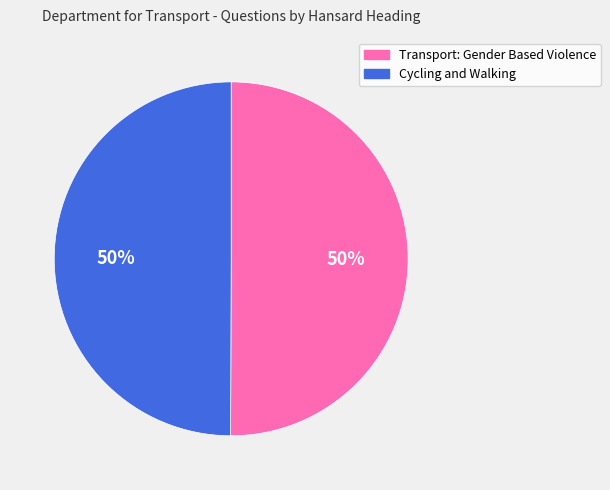

What percentage is the Transport: Gender Based Violence slice, to the nearest percent?

50%